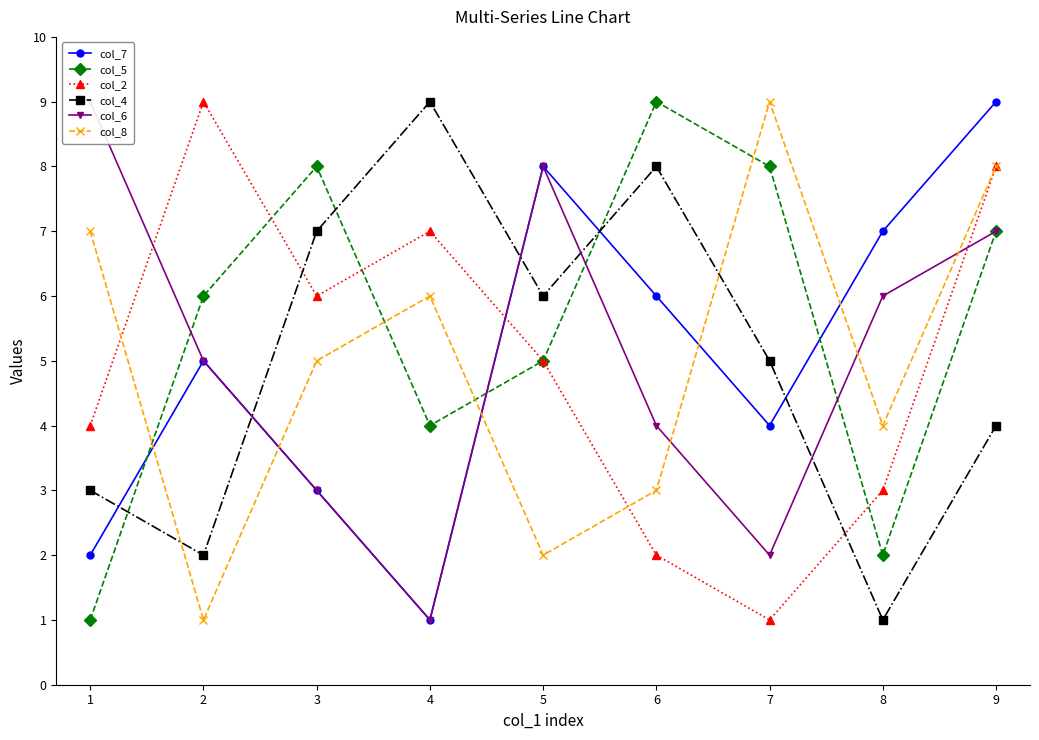

How many series are shown in this chart?

6